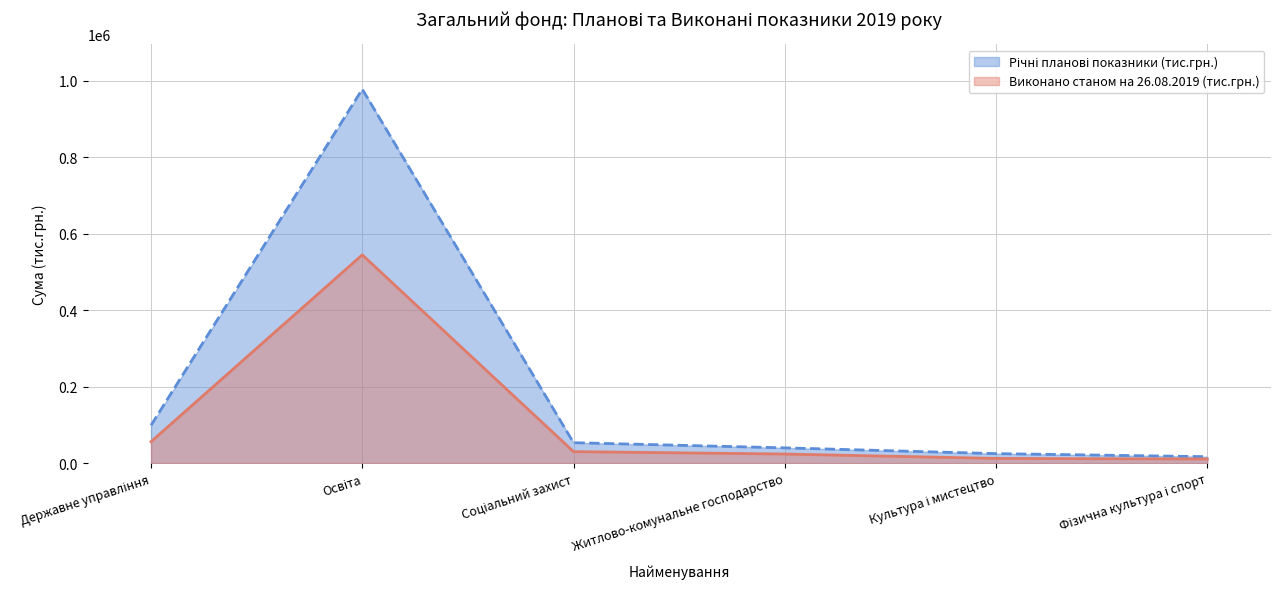

At which label is Виконано станом на 26.08.2019 (тис.грн.) closest to 277743?

Державне управління